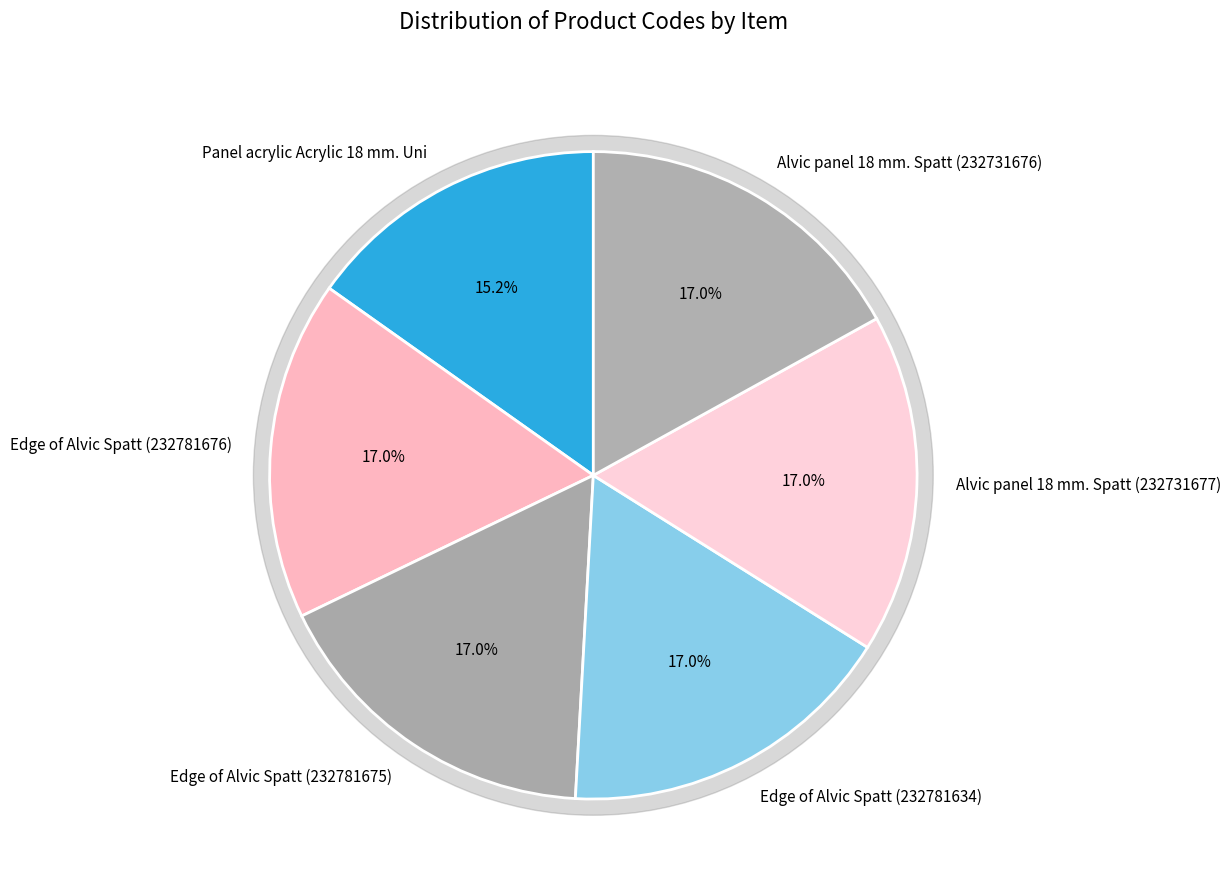

True or false: Edge of Alvic Spatt (232781634) accounts for 3% of the total.

False